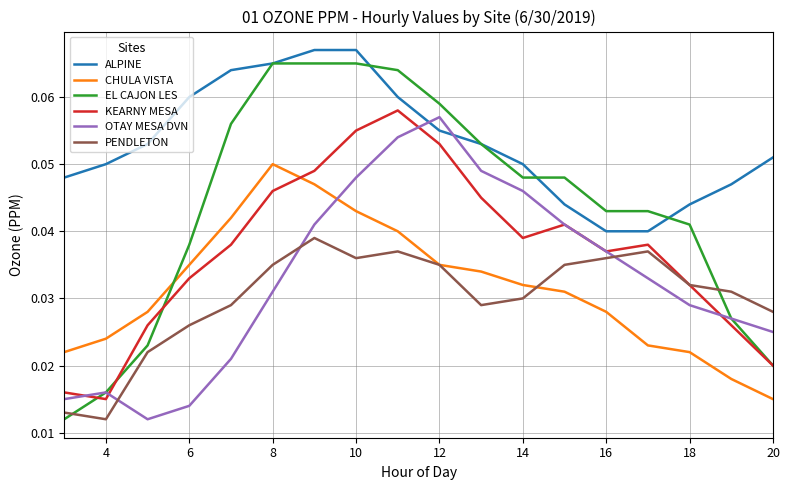

How many intersections are there between OTAY MESA DVN and ALPINE?

2